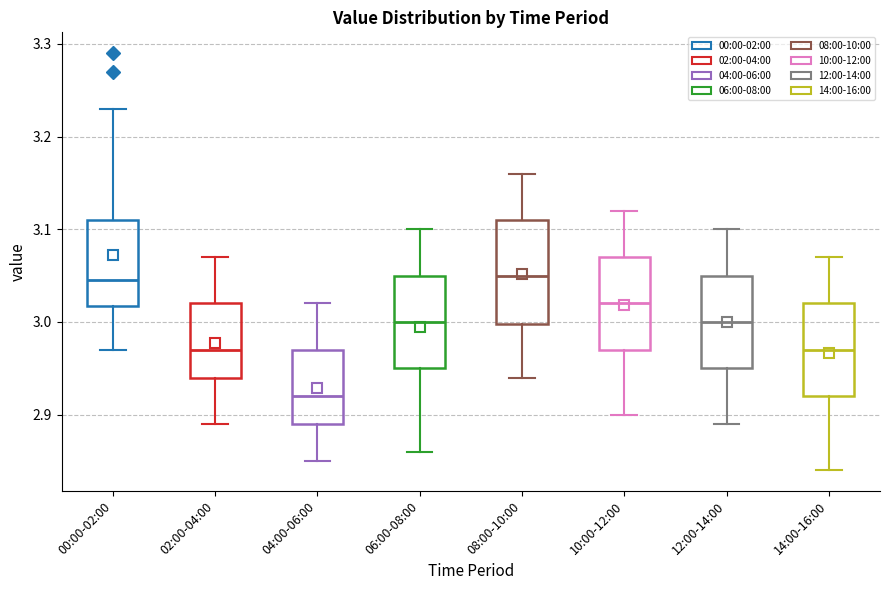

Reading left to right, read every box against the y-axis: the position of its median line, the range the box covers, and the ends of its whiskers. The values are not printed on the chart, so give them approximately, as read against the axis.

00:00-02:00: median 3.05, box 3.02 to 3.11, whiskers 2.97 to 3.23
02:00-04:00: median 2.97, box 2.94 to 3.02, whiskers 2.89 to 3.07
04:00-06:00: median 2.92, box 2.89 to 2.97, whiskers 2.85 to 3.02
06:00-08:00: median 3.00, box 2.95 to 3.05, whiskers 2.86 to 3.10
08:00-10:00: median 3.05, box 3.00 to 3.11, whiskers 2.94 to 3.16
10:00-12:00: median 3.02, box 2.97 to 3.07, whiskers 2.90 to 3.12
12:00-14:00: median 3.00, box 2.95 to 3.05, whiskers 2.89 to 3.10
14:00-16:00: median 2.97, box 2.92 to 3.02, whiskers 2.84 to 3.07